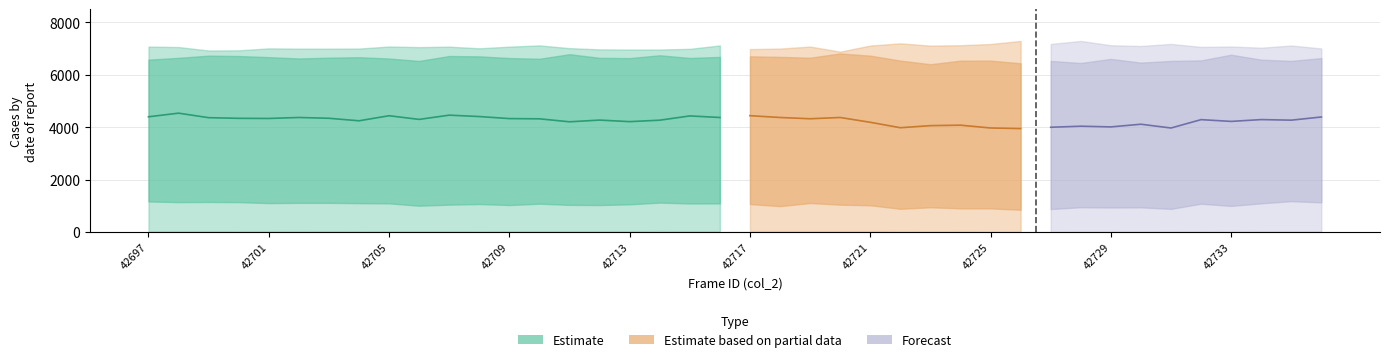

At which category is the sum across all series the highest?

42698